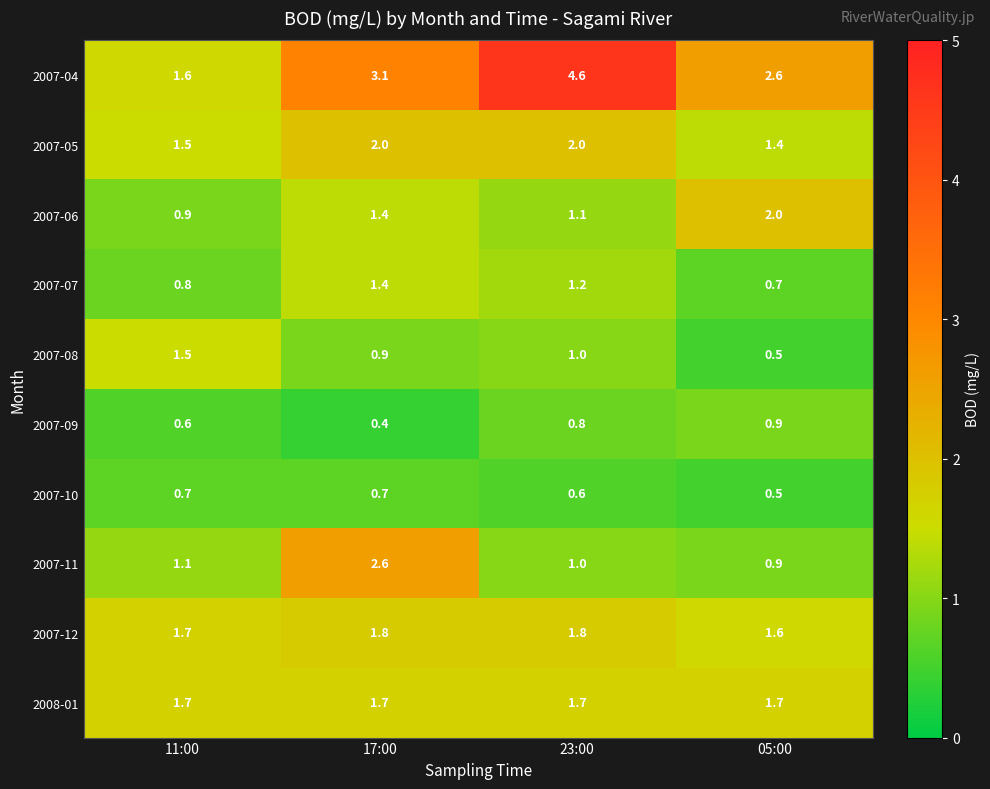

What is the average value of the 2007-08 series?

1.0